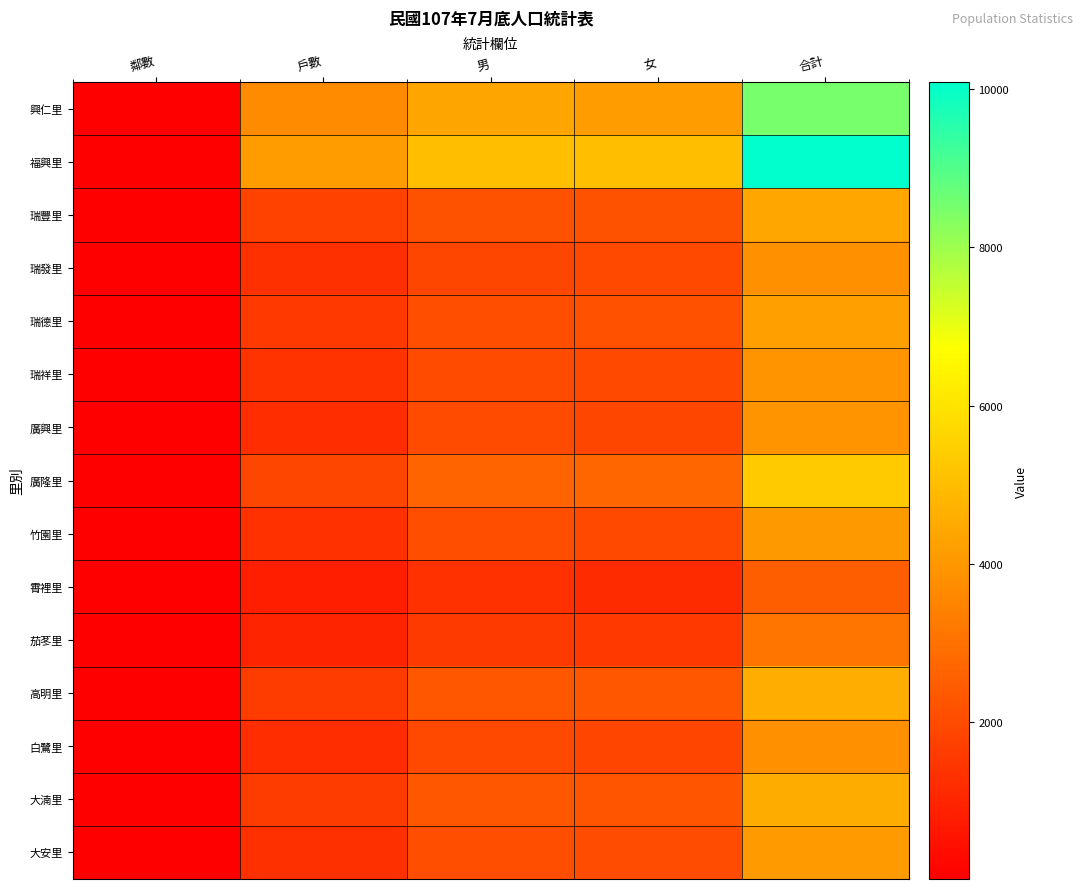

What is the spread (max minus min) of values at 女?

3850